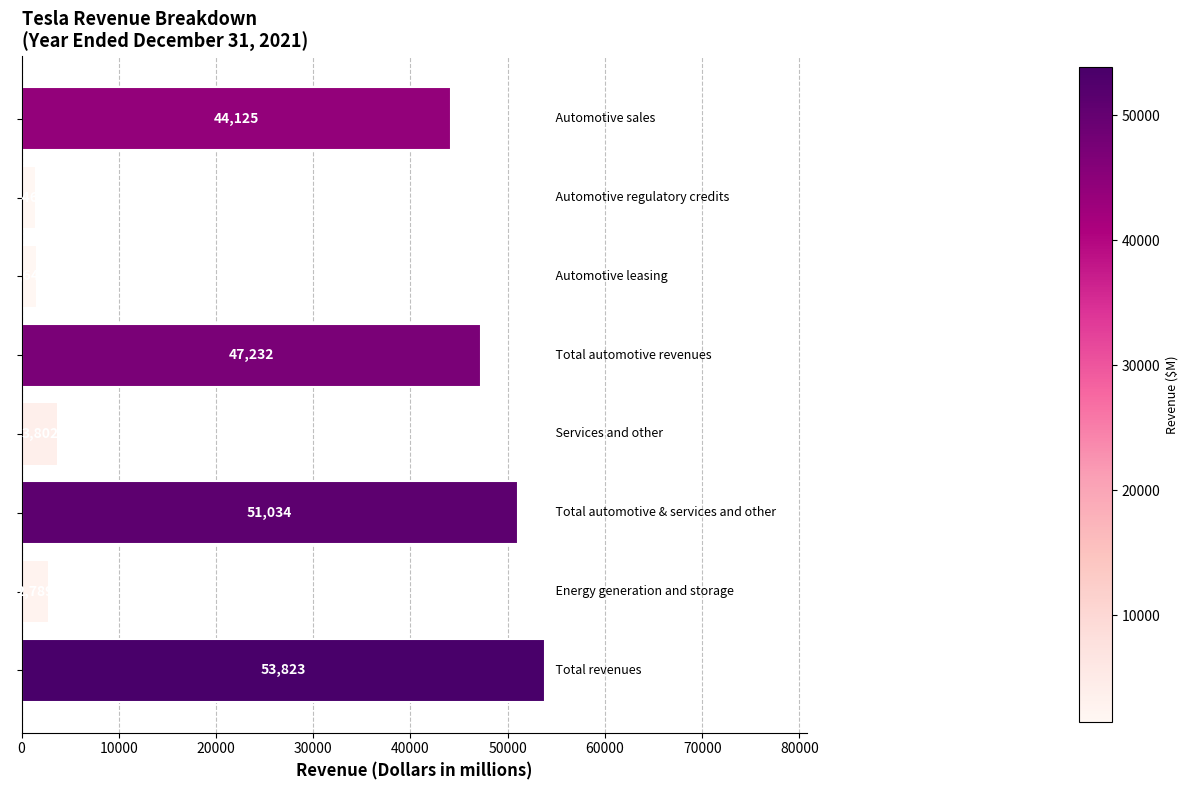

How many data points are less than 44125?

4